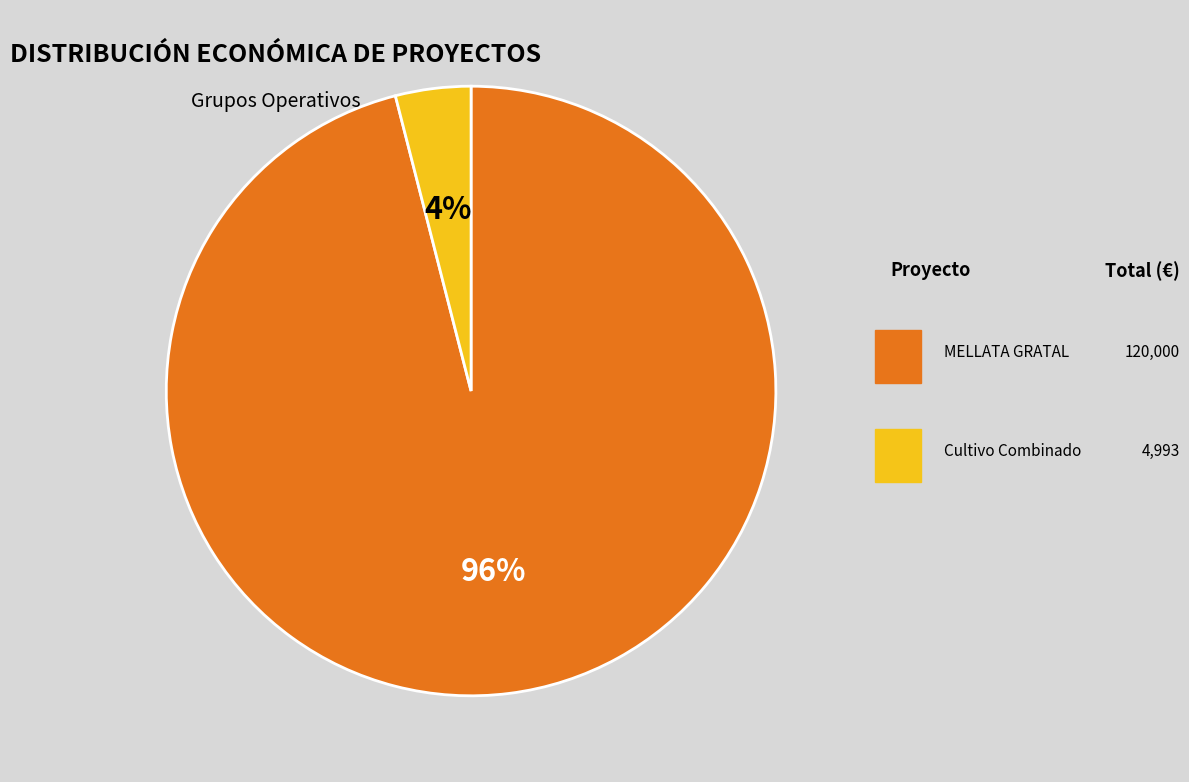

To the nearest percent, what is the average slice percentage?

50%